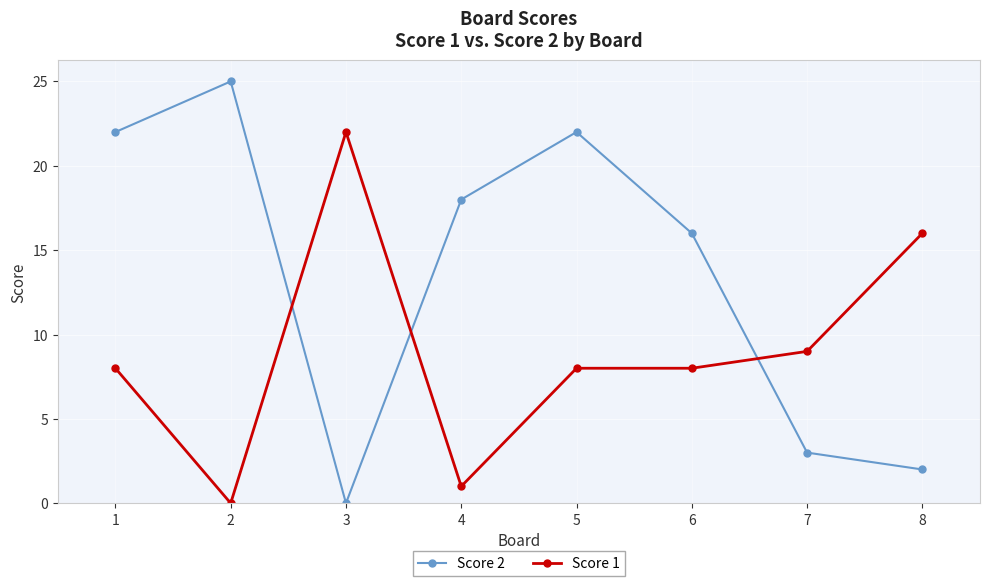

Rank the series by their maximum value, from lowest to highest.

Score 1, Score 2